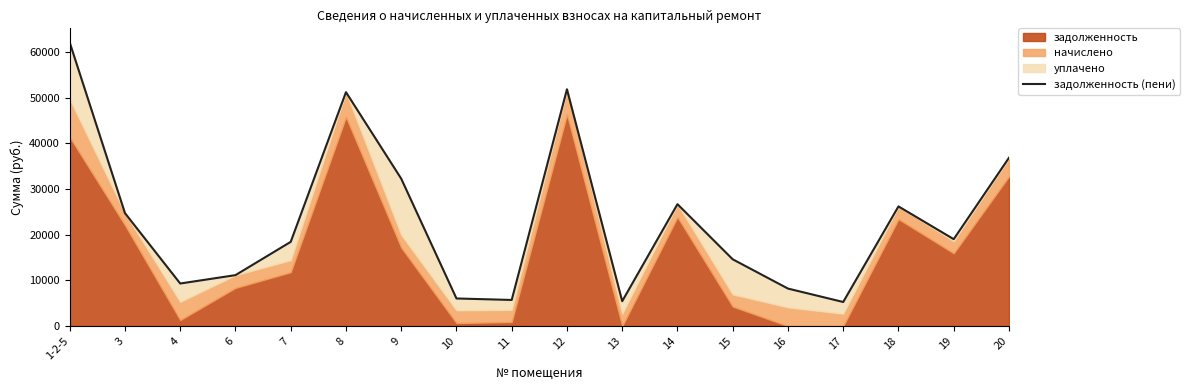

What is the value of the 11th point from the left?

5447.0